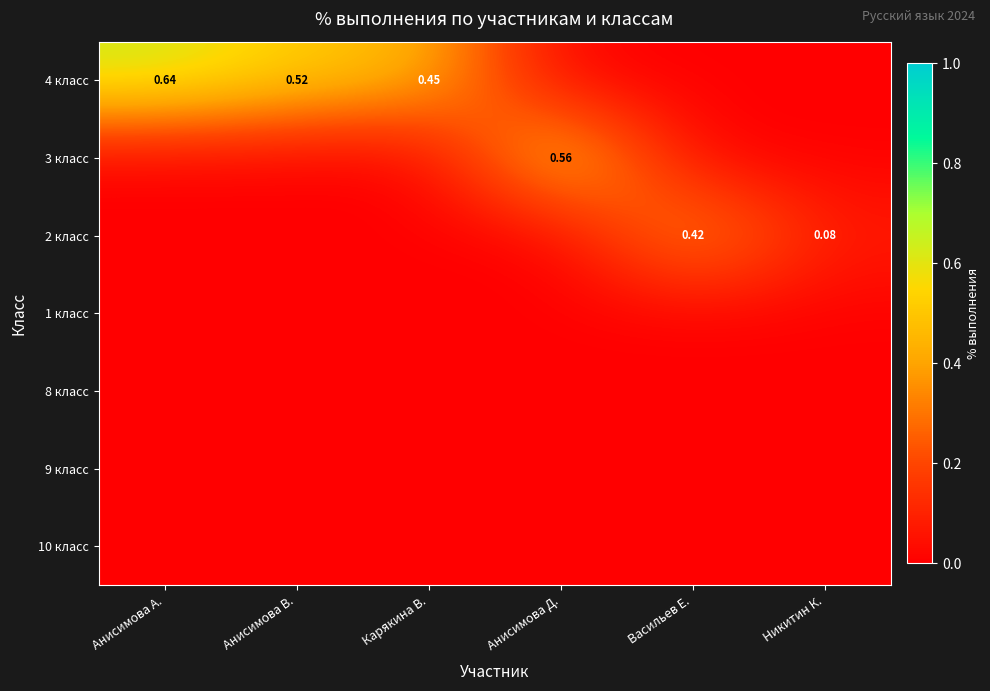

List the labels in order of 8 класс value, smallest first.

Анисимова А., Анисимова В., Карякина В., Анисимова Д., Васильев Е., Никитин К.